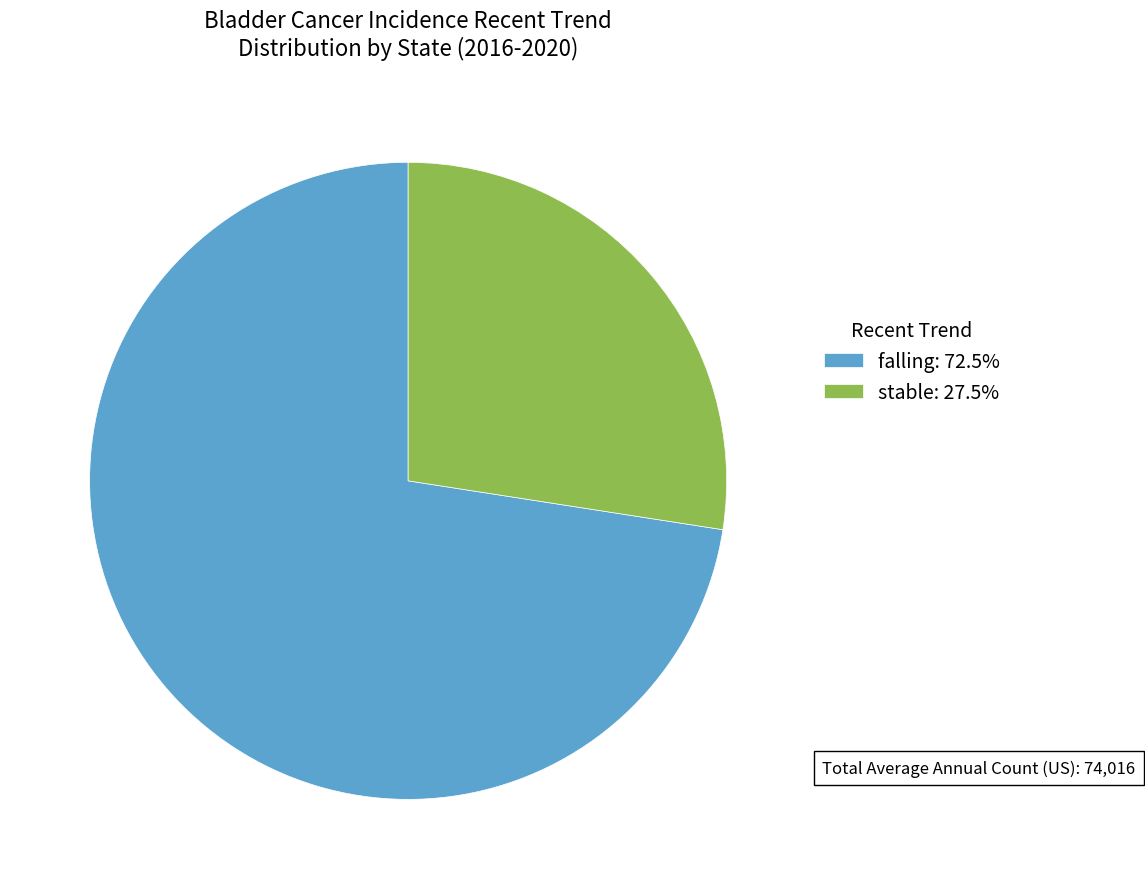

Is there any slice that represents more than half of the pie?

Yes